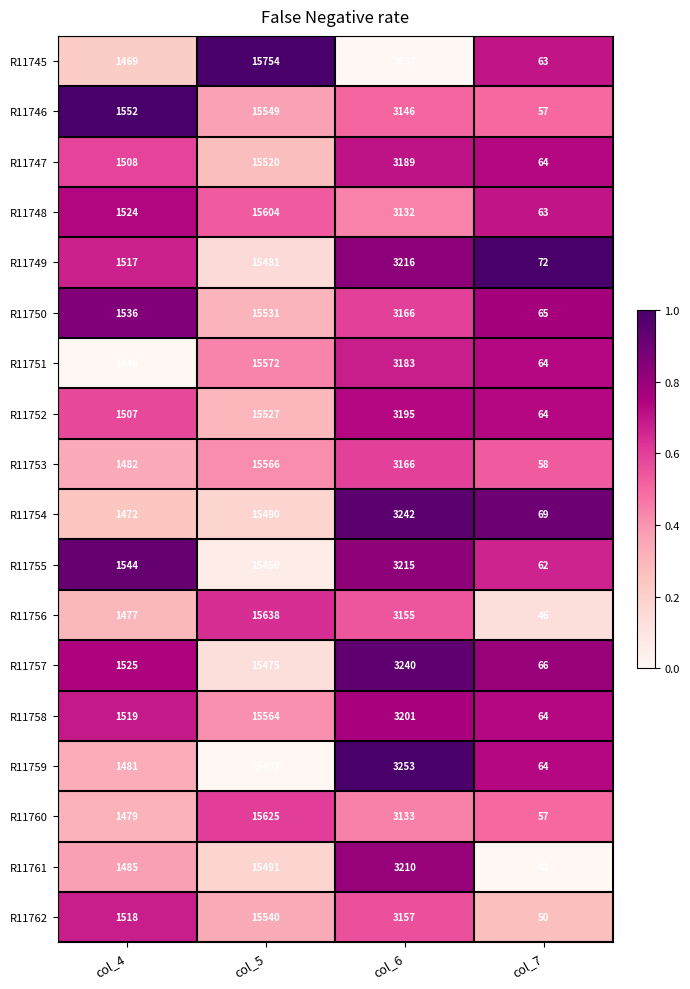

What is the spread (max minus min) of values at col_7?

30